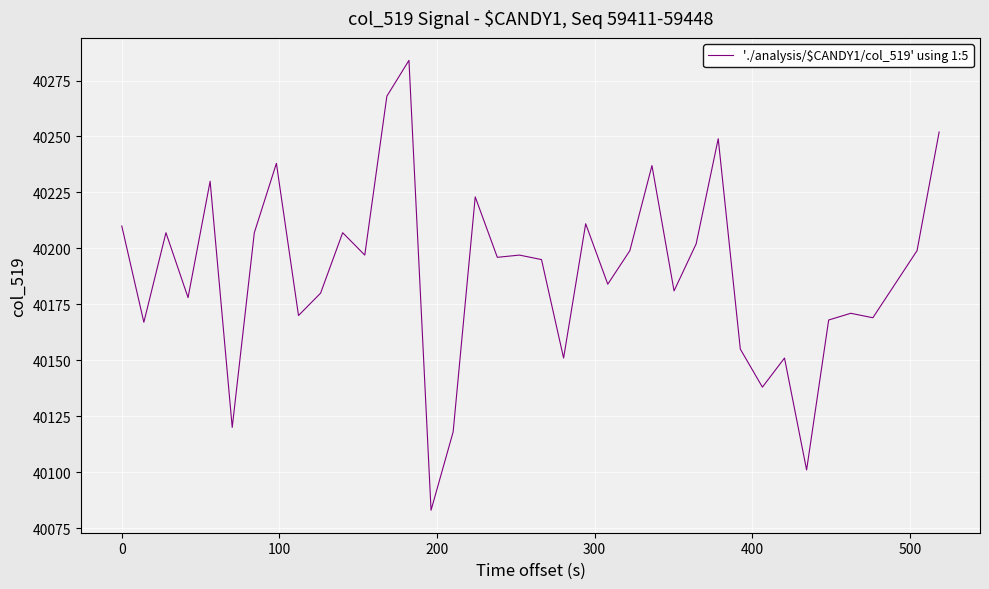

What is the maximum value shown in the chart?

40284